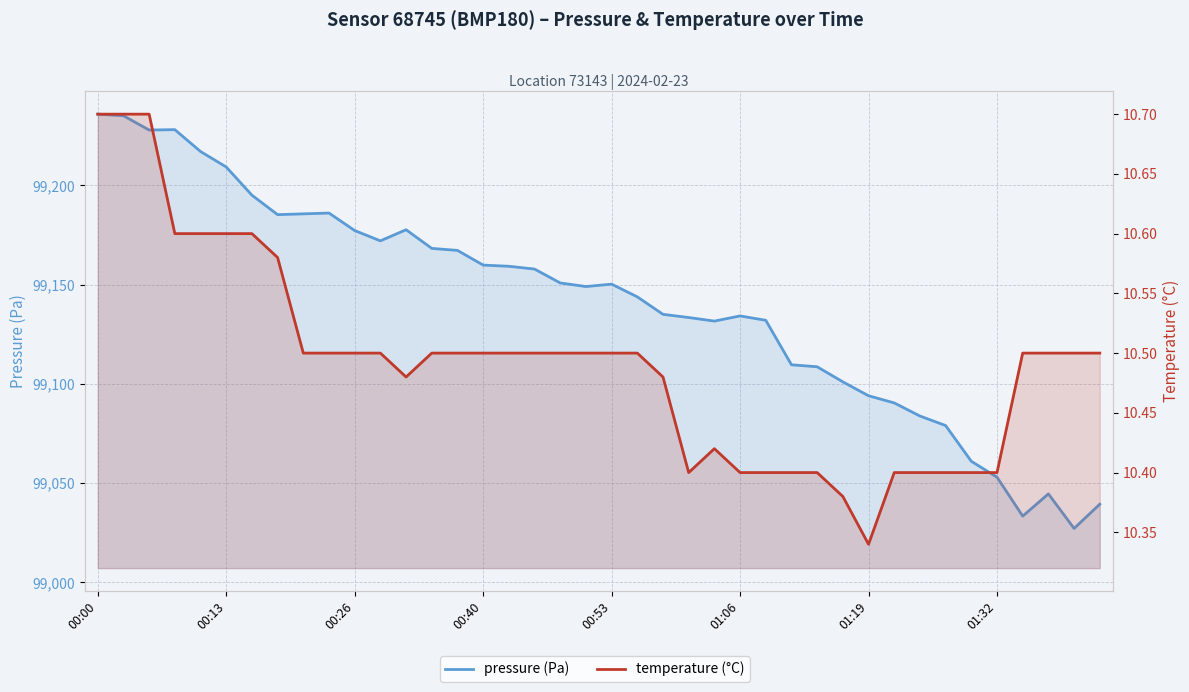

What is the maximum value shown in the chart?

99235.8